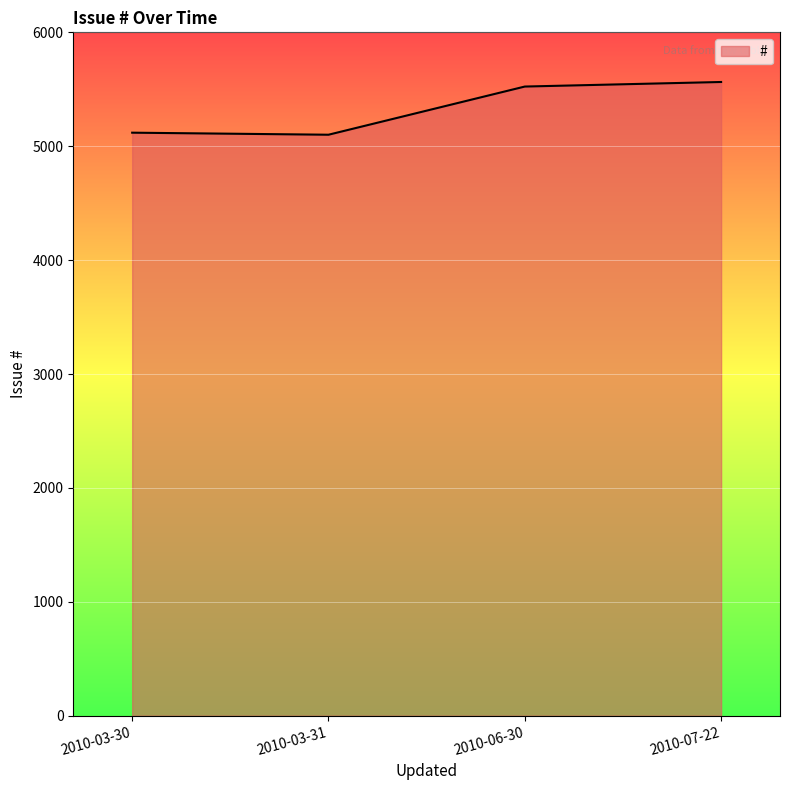

Is it true that the value at 2010-03-31 is 5101?

True